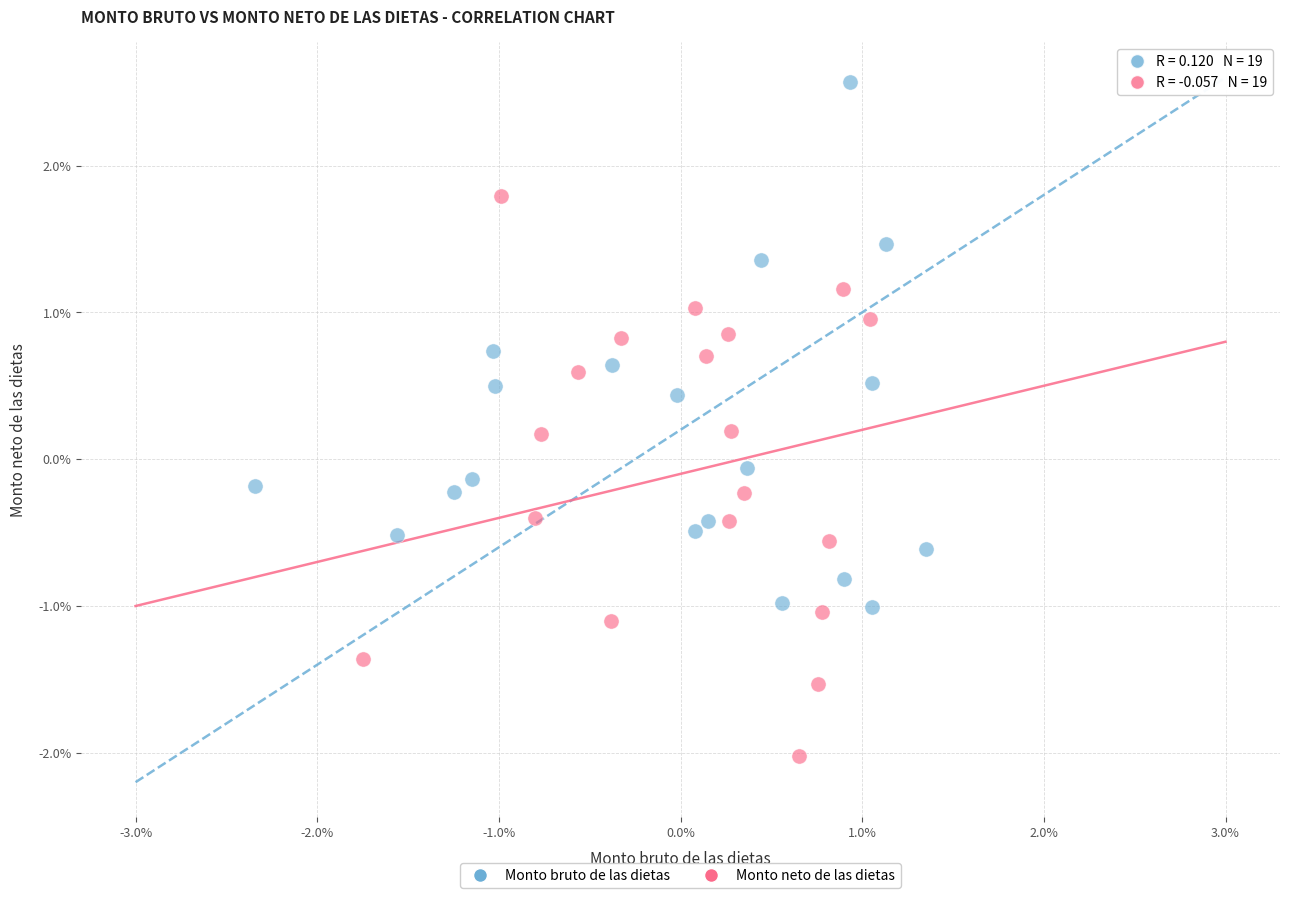

What are all the series names shown in the legend?

Monto bruto de las dietas, Monto neto de las dietas